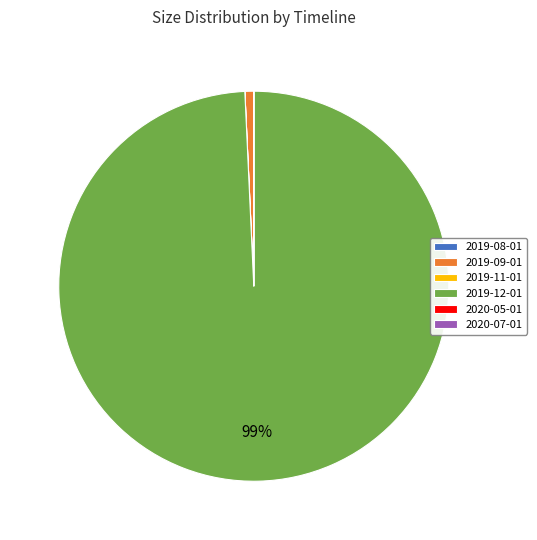

Is it true that 2019-12-01 is 91% of the pie?

False